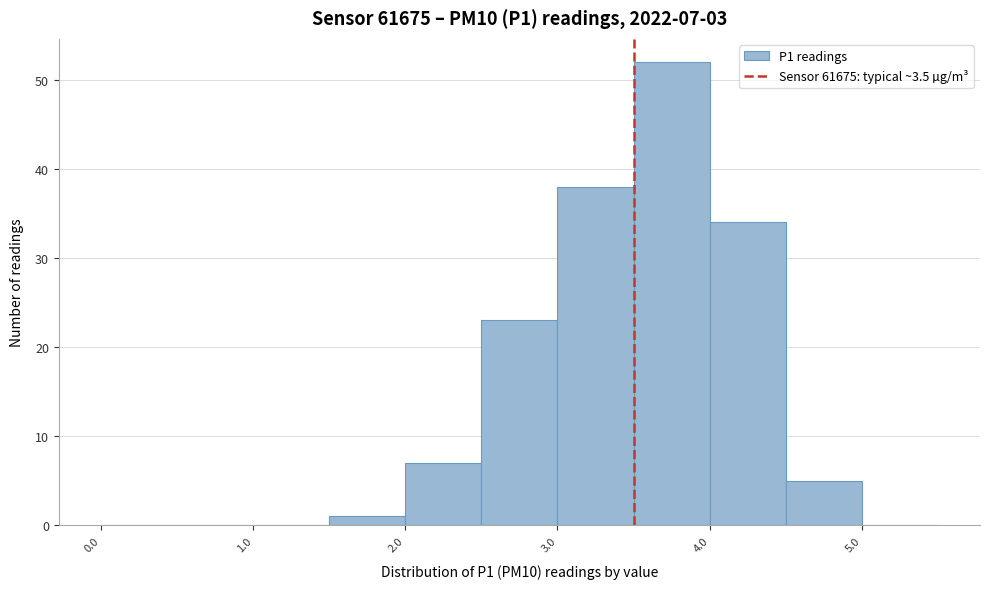

Which range on the x-axis has the tallest bar?

3.5 to 4.0